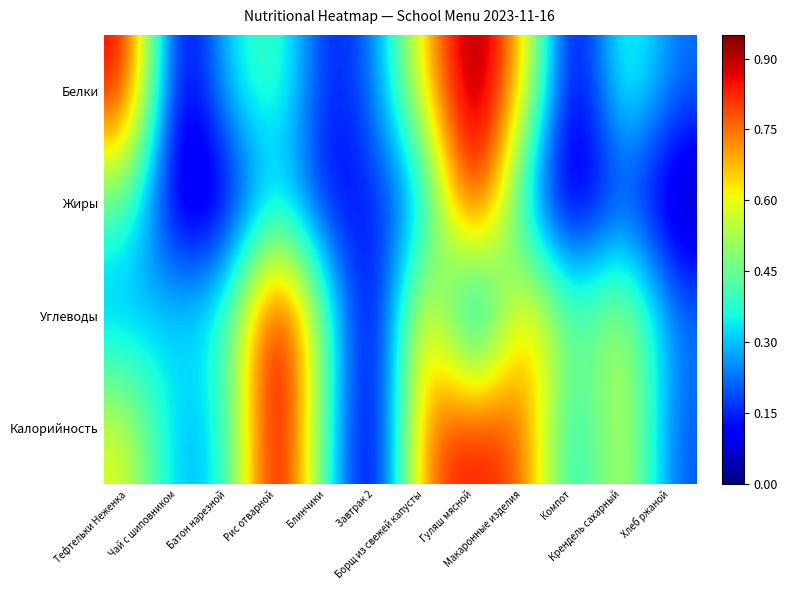

At which category does the chart reach its minimum across all series?

Чай с шиповником